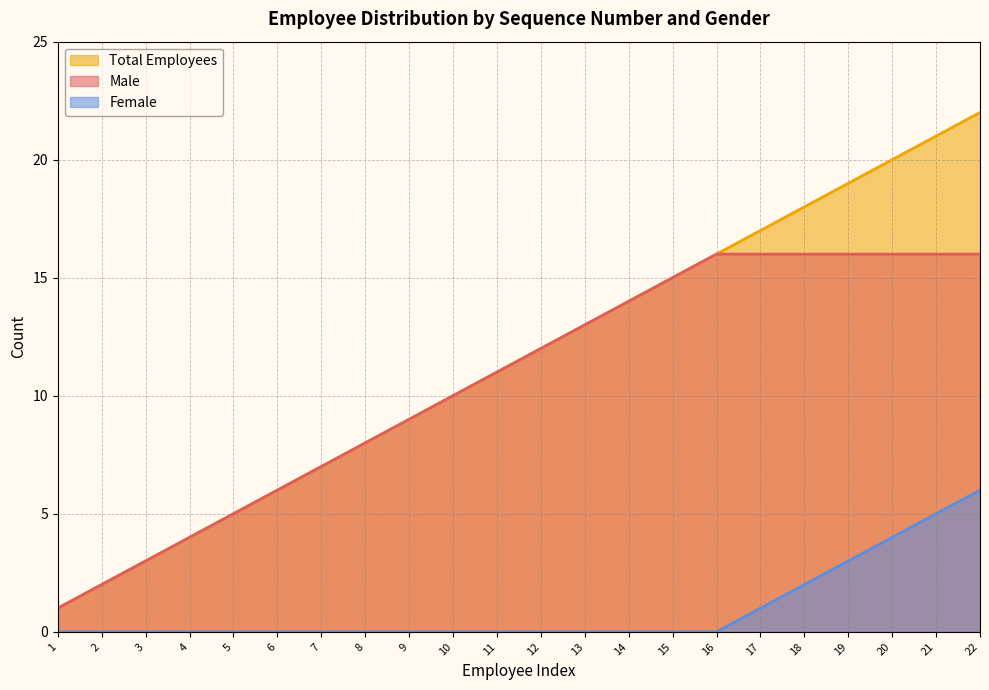

Which label corresponds to the largest value in the chart?

22